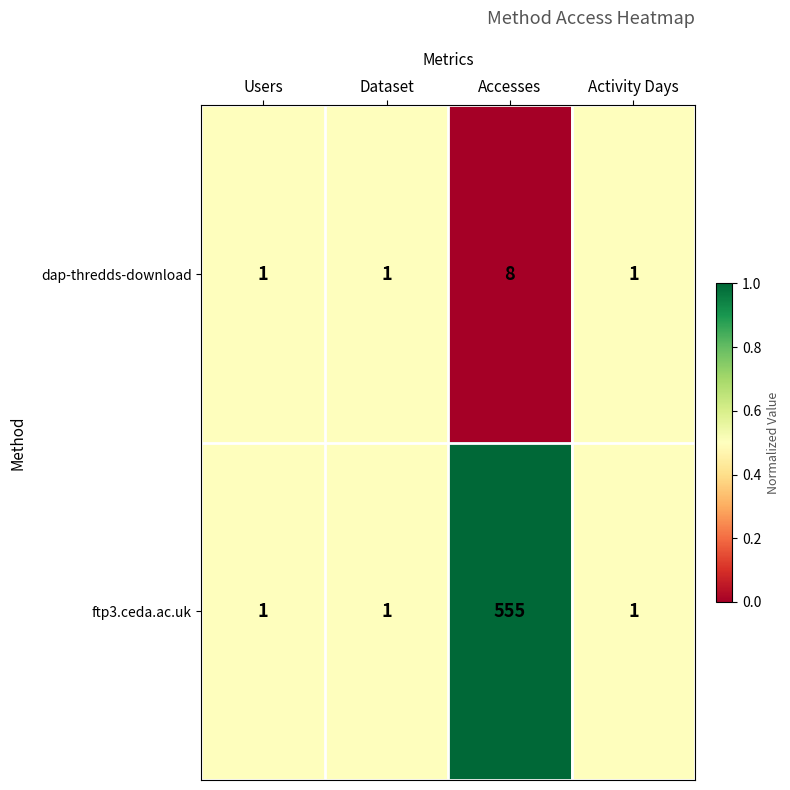

Which category has the highest value across all series?

Accesses